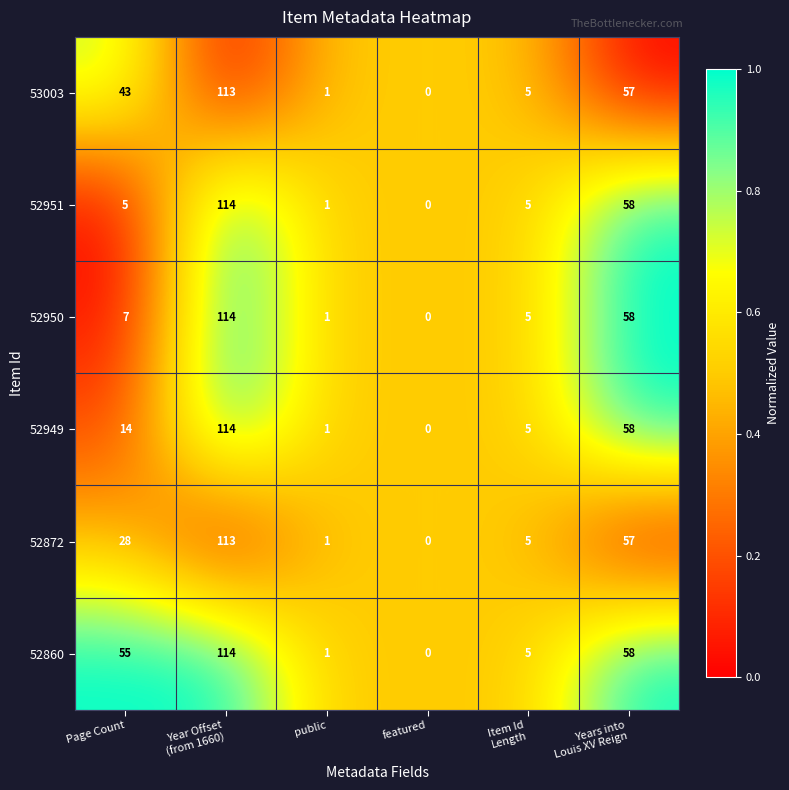

What is the difference between the maximum and minimum values in the 53003 series?

113